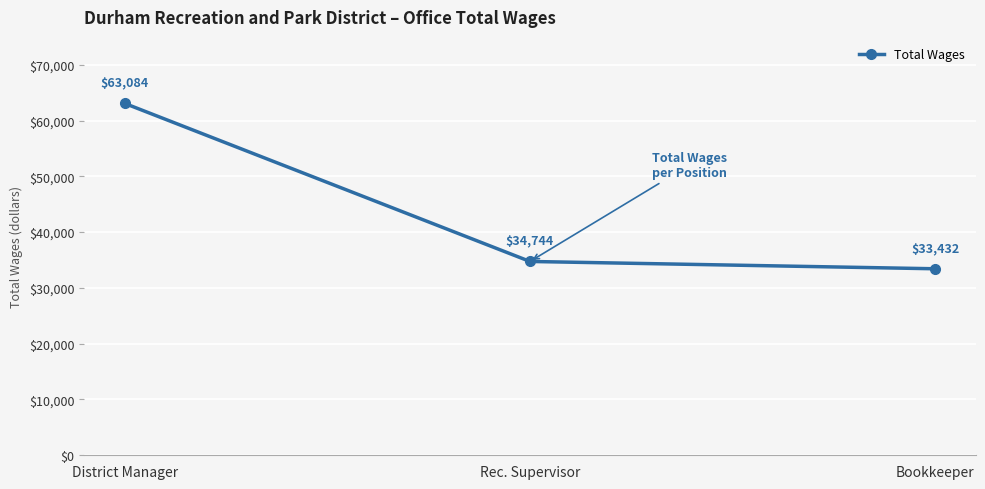

At which label is the value closest to 48258?

Rec. Supervisor